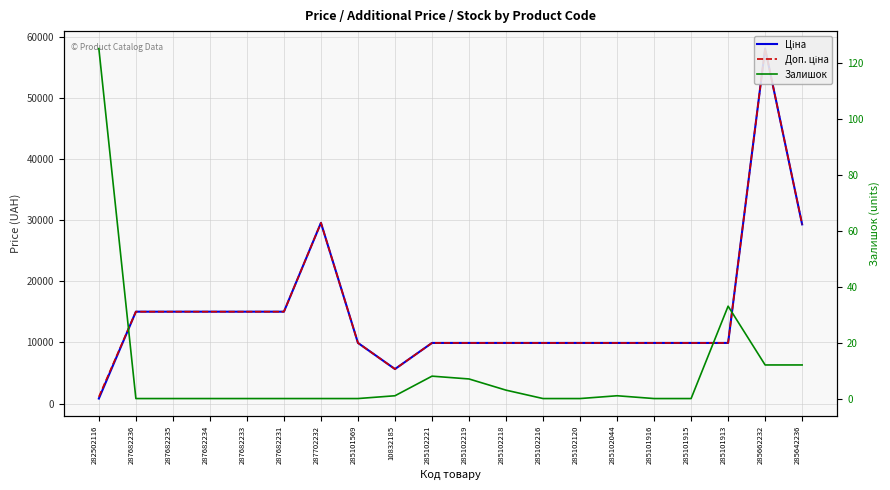

At how many categories does at least one series exceed 6585?

18